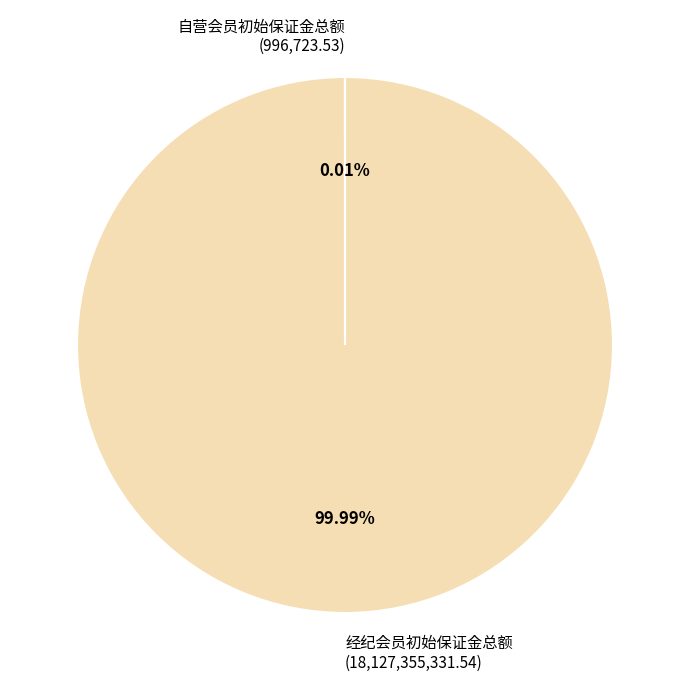

Is 经纪会员初始保证金总额 (18,127,355,331.54) the majority of the pie?

Yes